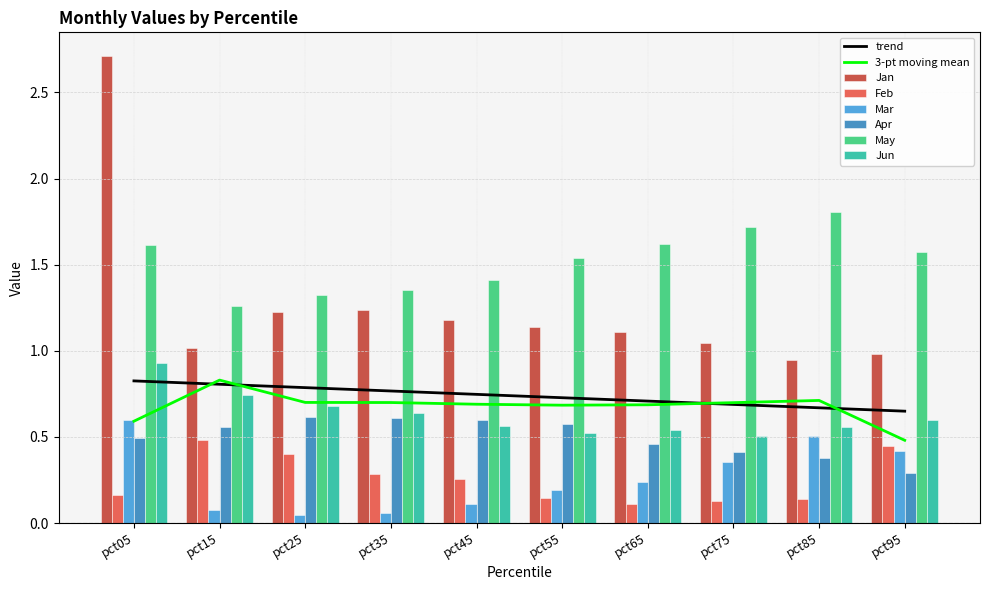

Is the value of Jan at pct55 greater than the value of Apr at pct45?

Yes